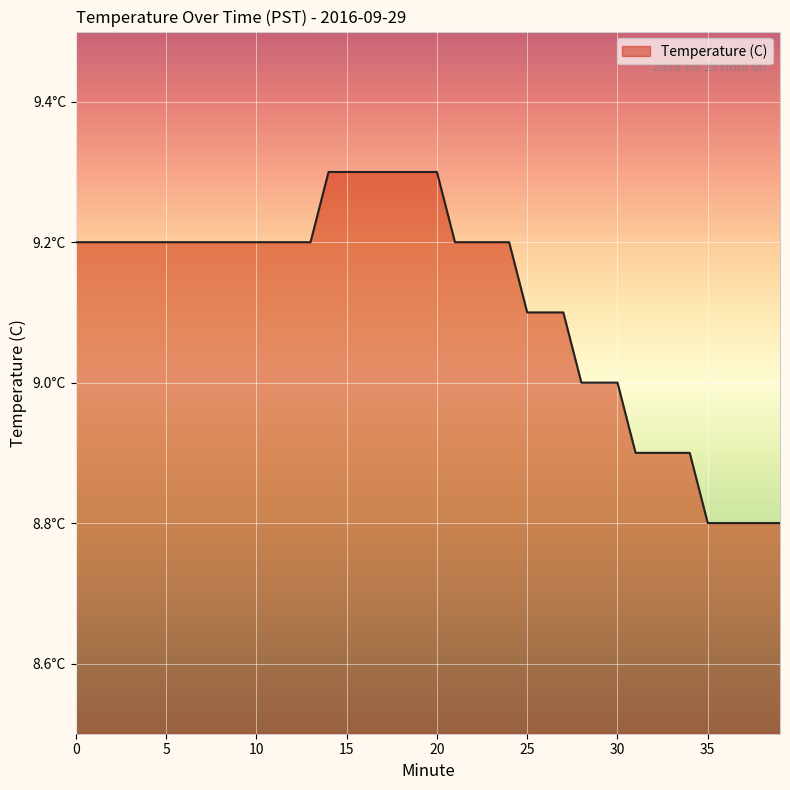

True or false: there are more than 2 points higher than both neighbors.

False